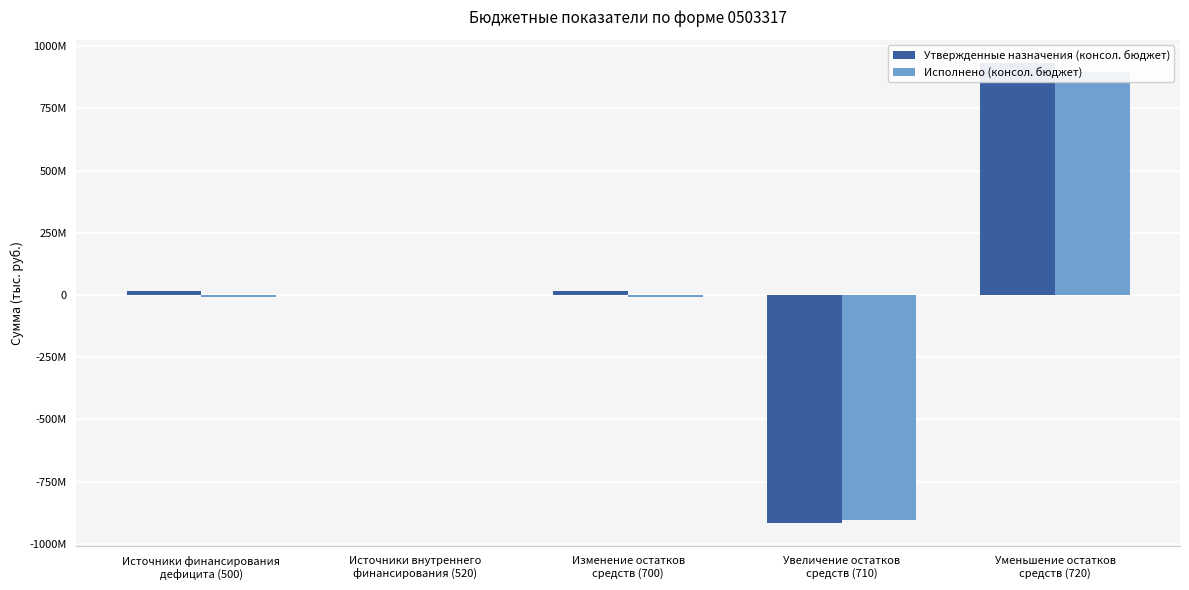

Which category has the lowest value across all series?

Увеличение остатков
средств (710)